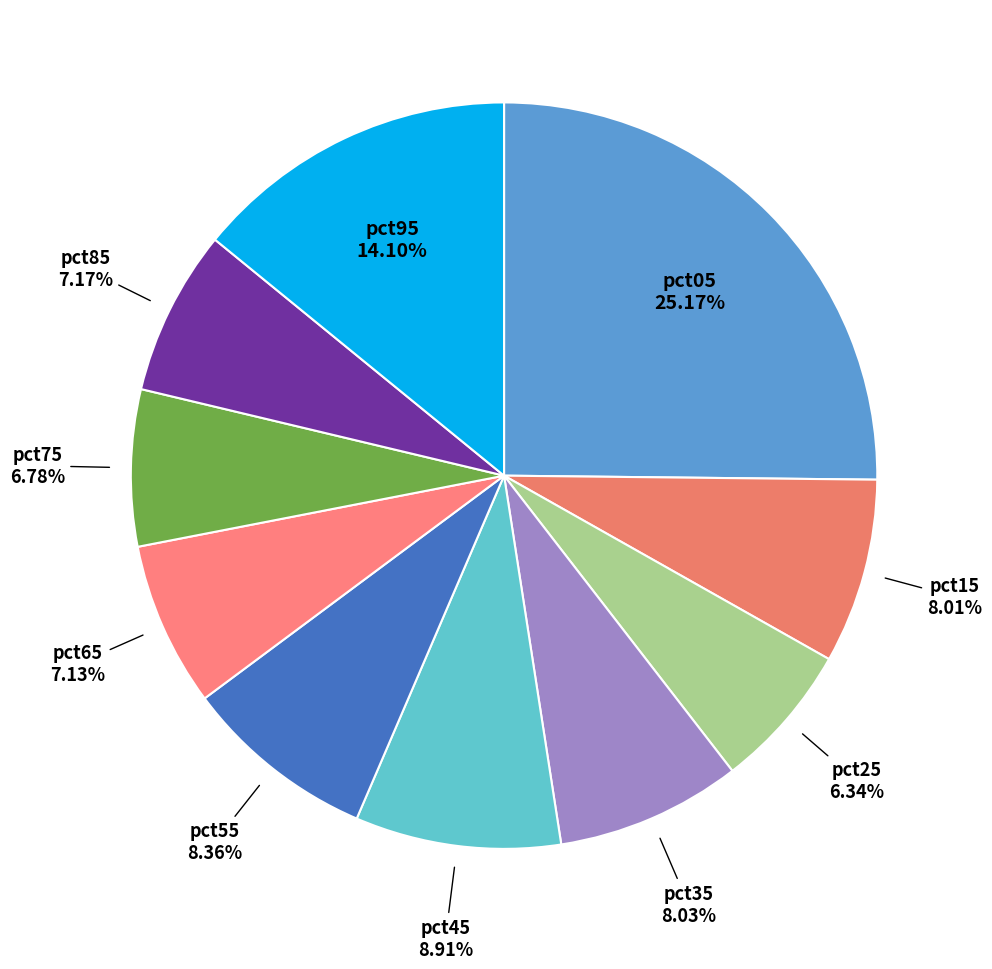

Count the number of slices in the pie.

10